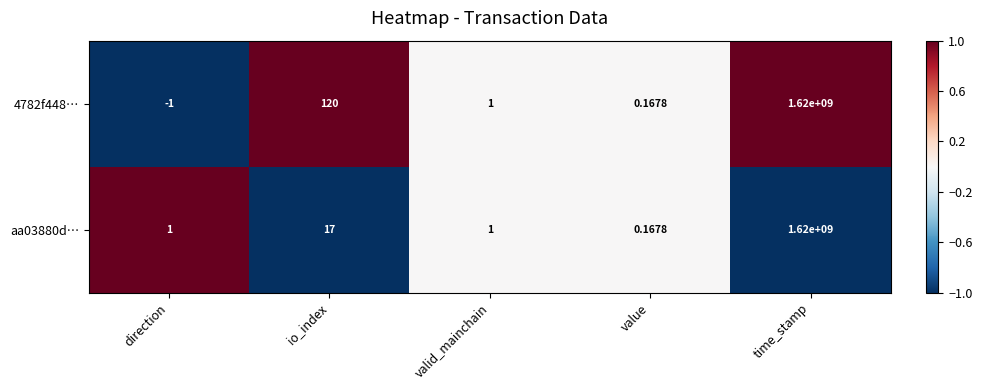

Where is 4782f448… nearest to the value 809999999?

io_index